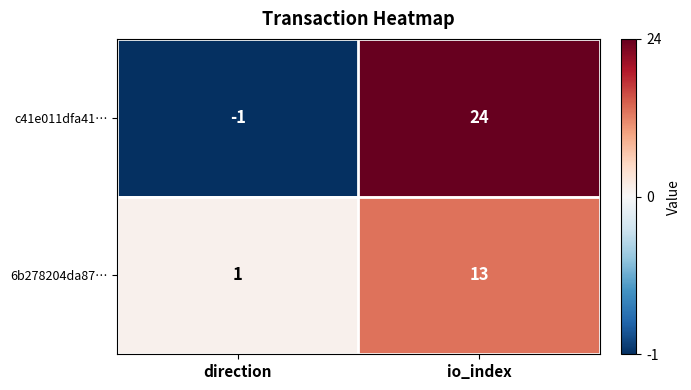

Which category has the highest value in the c41e011dfa41… series?

io_index